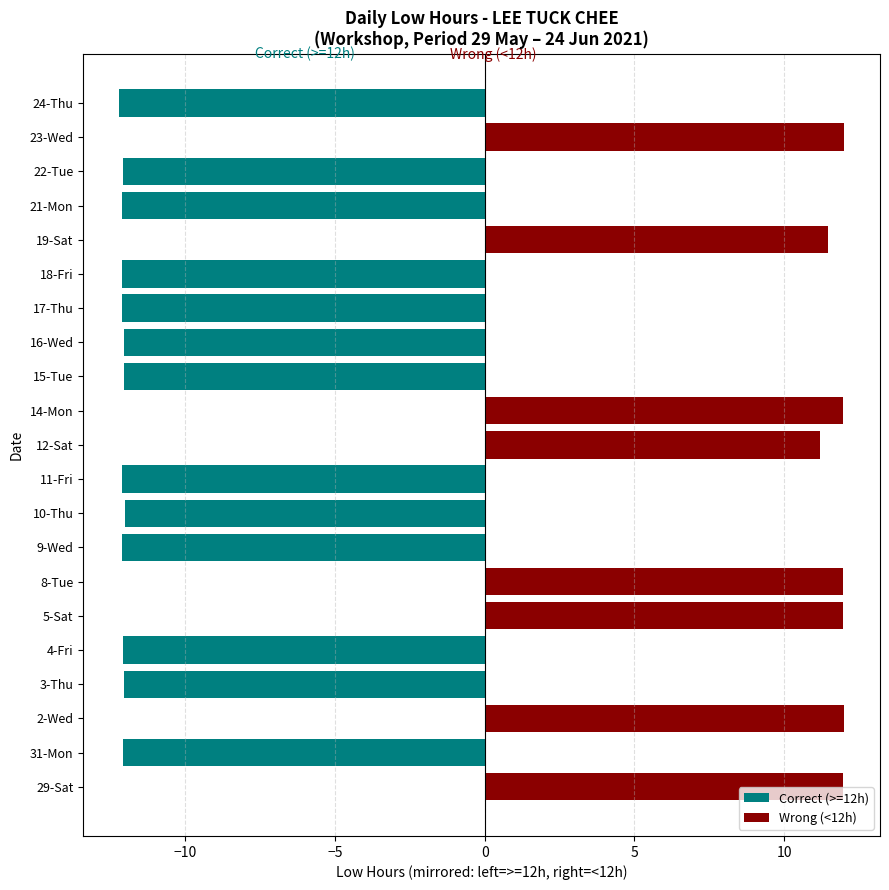

What is the total value across all series at 11-Fri?

-12.1